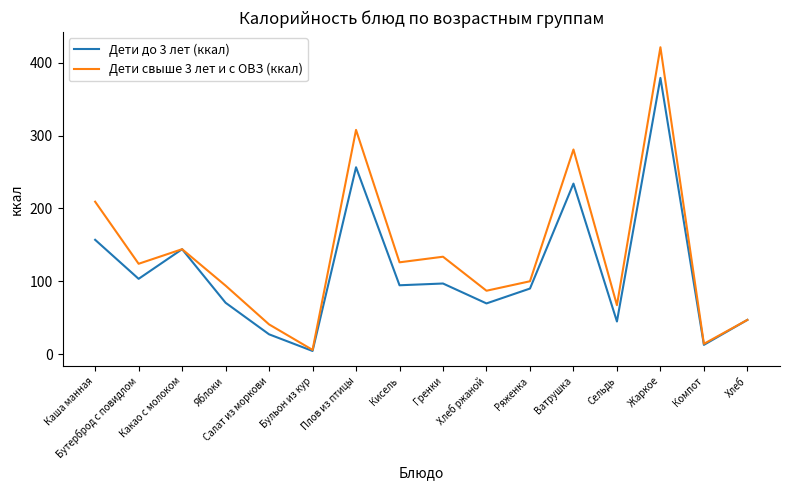

Rank the series by their average value, from lowest to highest.

Дети до 3 лет (ккал), Дети свыше 3 лет и с ОВЗ (ккал)